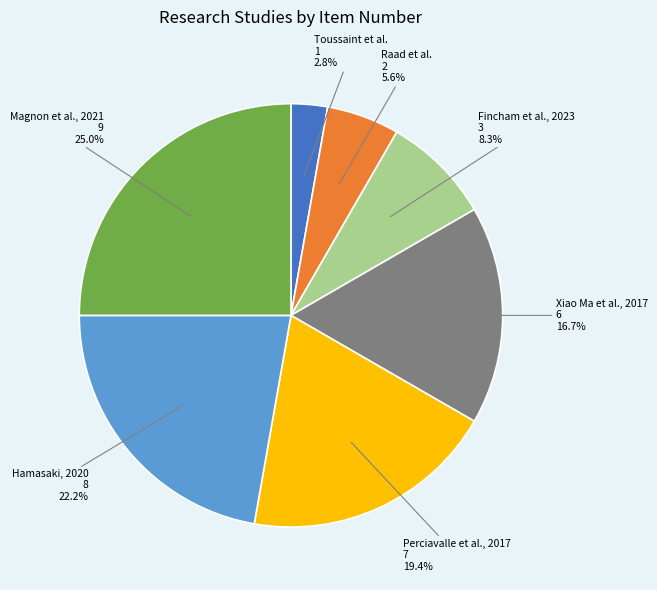

Does any single category account for the majority?

No